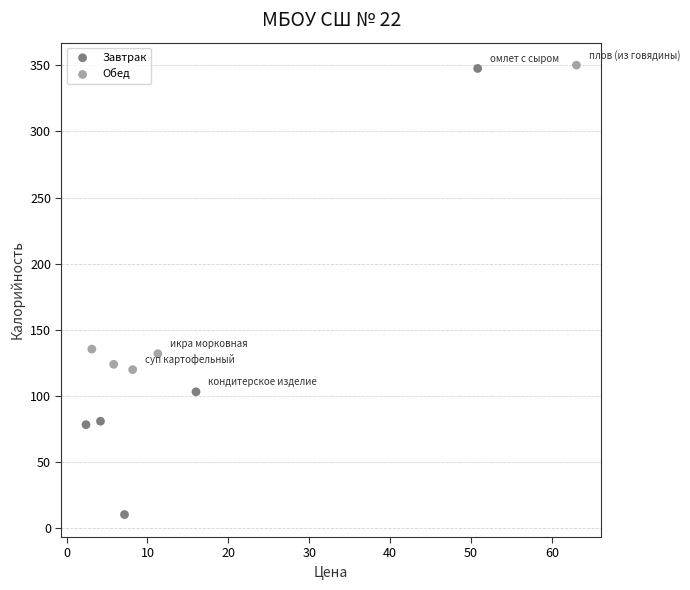

Which series has the widest spread of Y values?

Завтрак